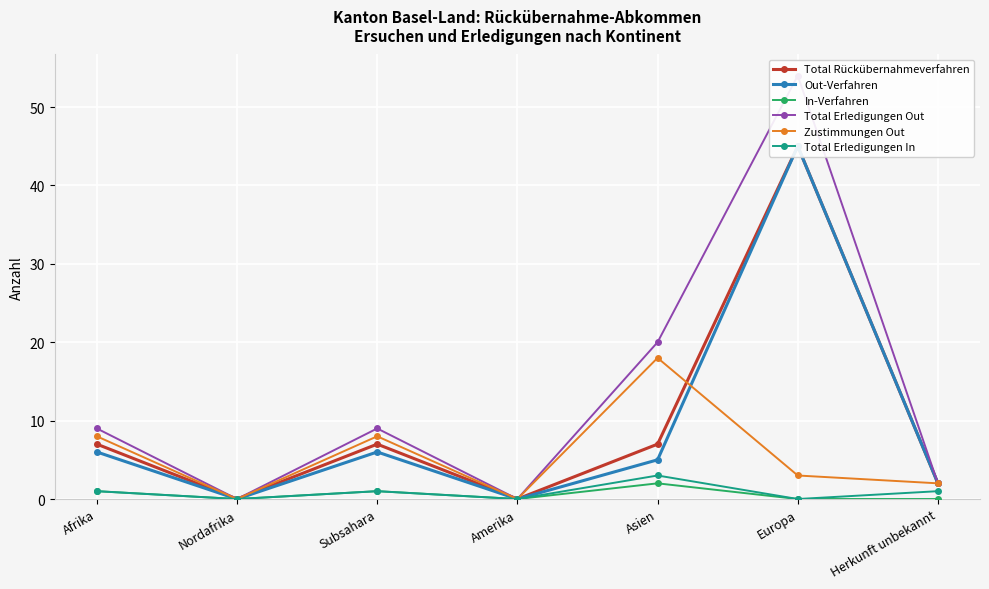

At which label does Zustimmungen Out first exceed 3?

Afrika